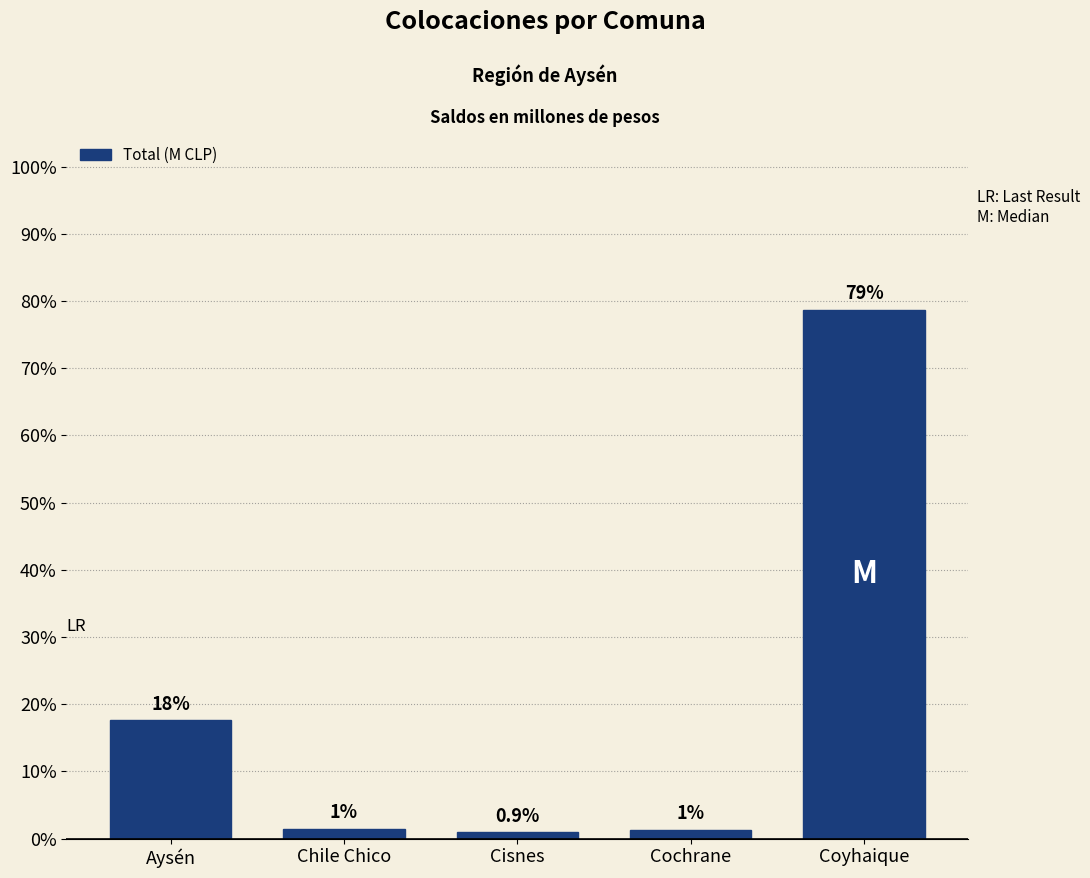

Are the bars horizontal?

No